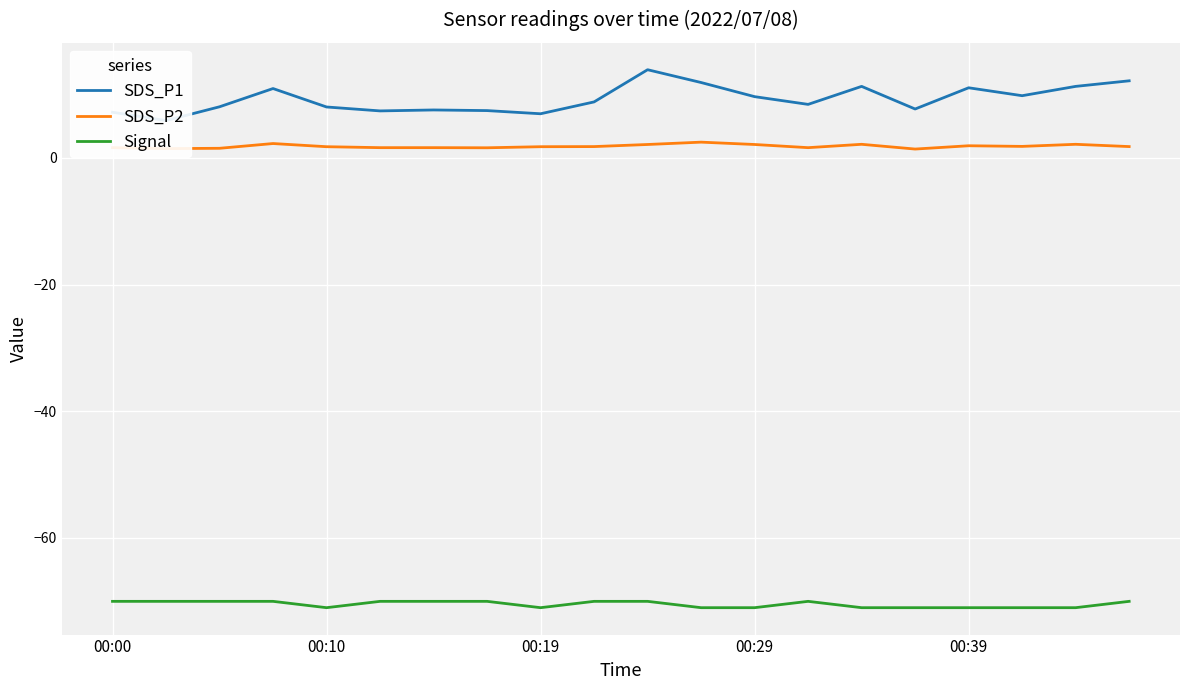

True or false: SDS_P1 and SDS_P2 intersect in this chart.

False